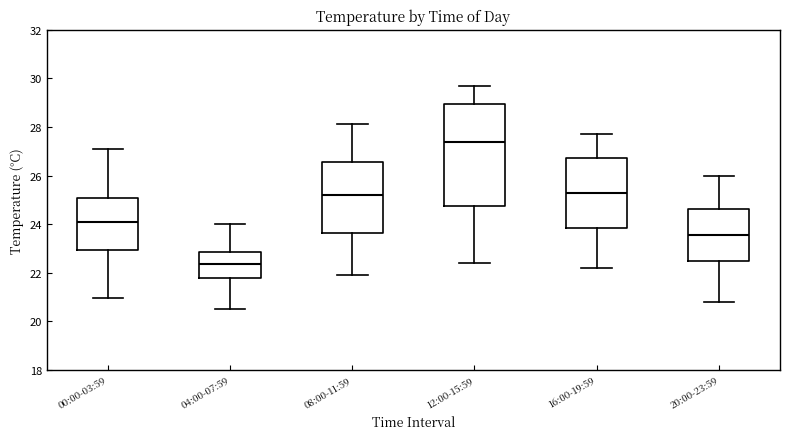

Comparing the boxes themselves (not the whiskers), which one is the tallest?

12:00-15:59